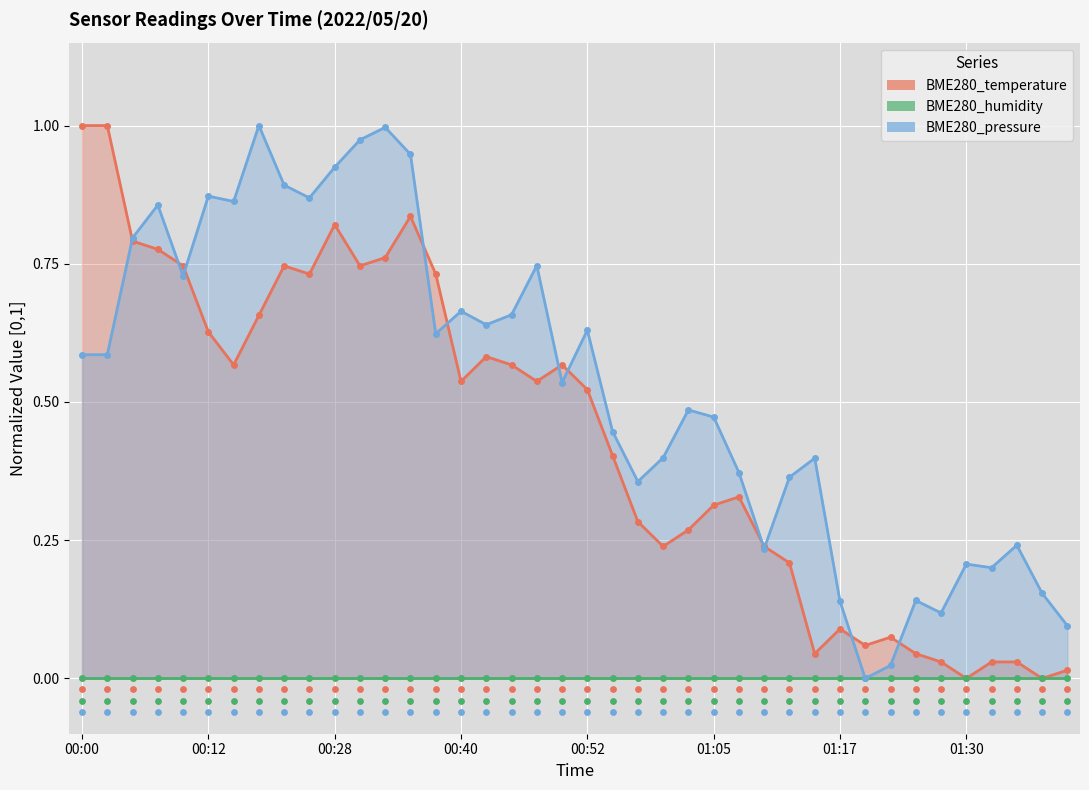

At how many categories does at least one series exceed 0?

40